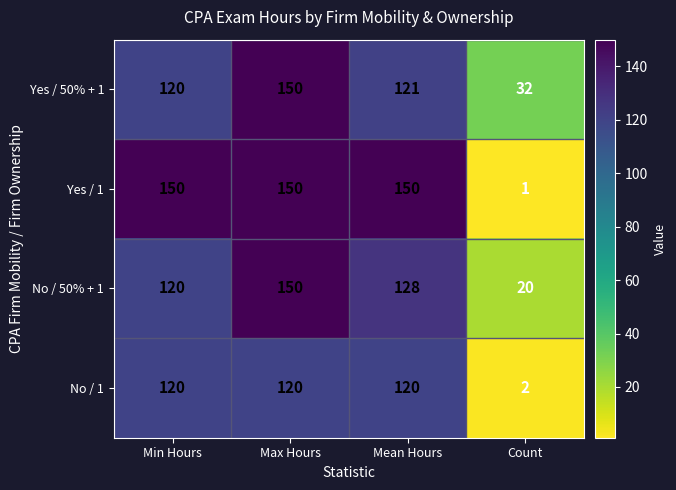

Rank the series at Count from lowest to highest value.

Yes / 1, No / 1, No / 50% + 1, Yes / 50% + 1